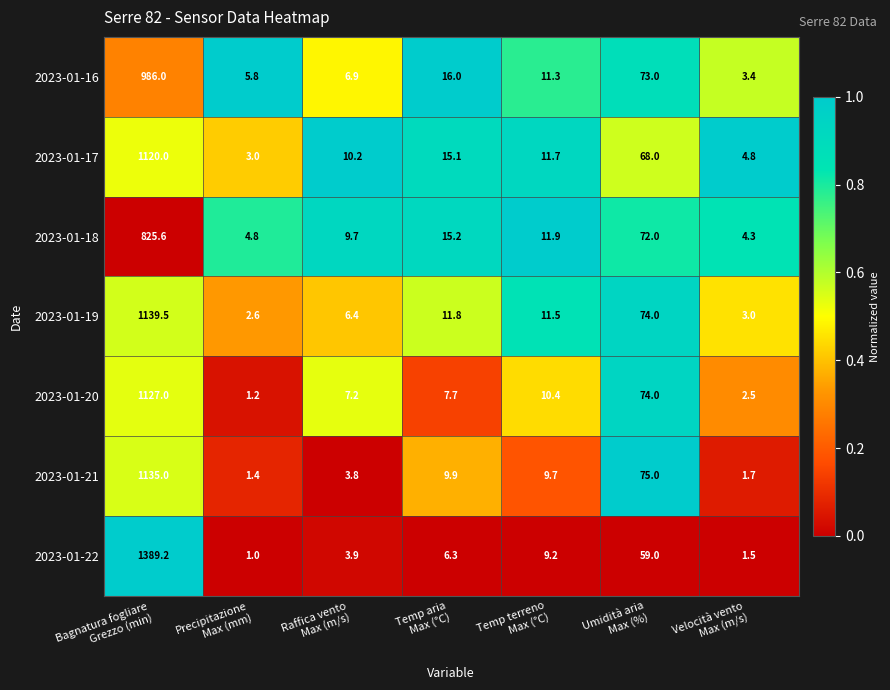

What is the spread (max minus min) of values at Temp aria
Max (°C)?

9.7